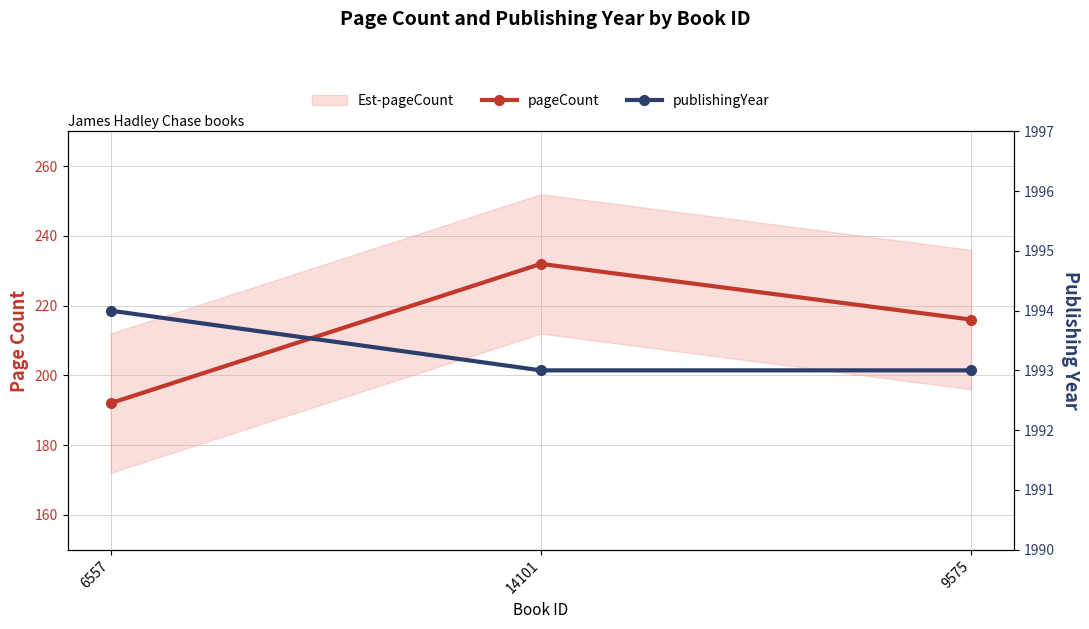

What is the sum of all pageCount values?

640